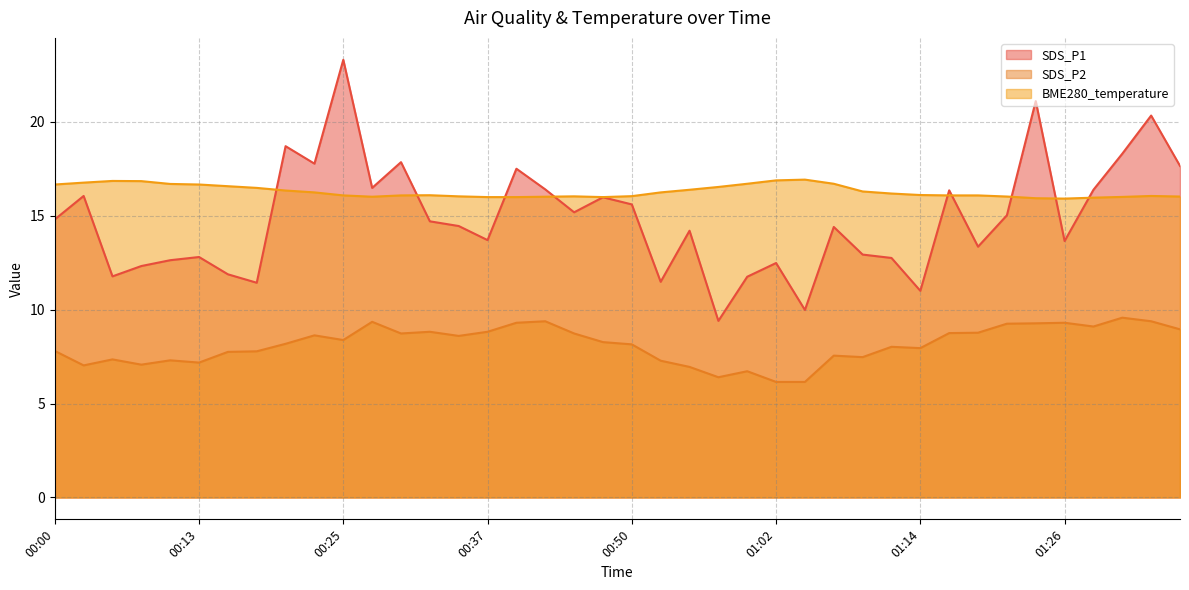

What position from the left is 00:45?

19